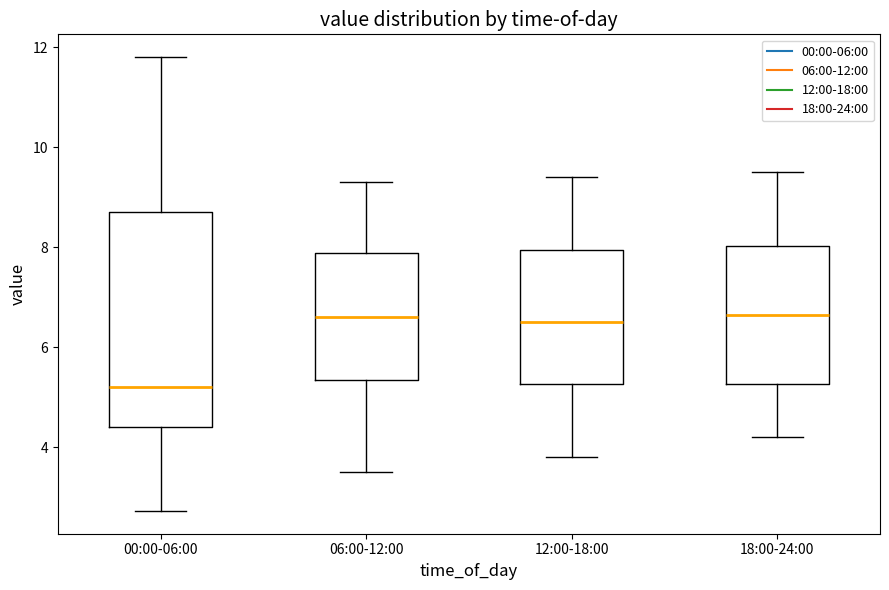

Which box is the tallest, from its lower edge to its upper edge?

00:00-06:00